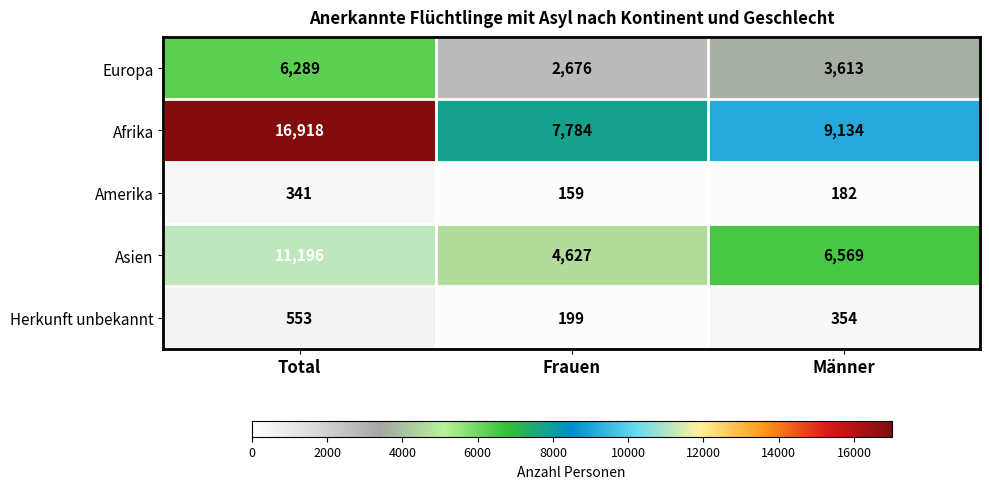

Which series has the largest total across all categories?

Afrika